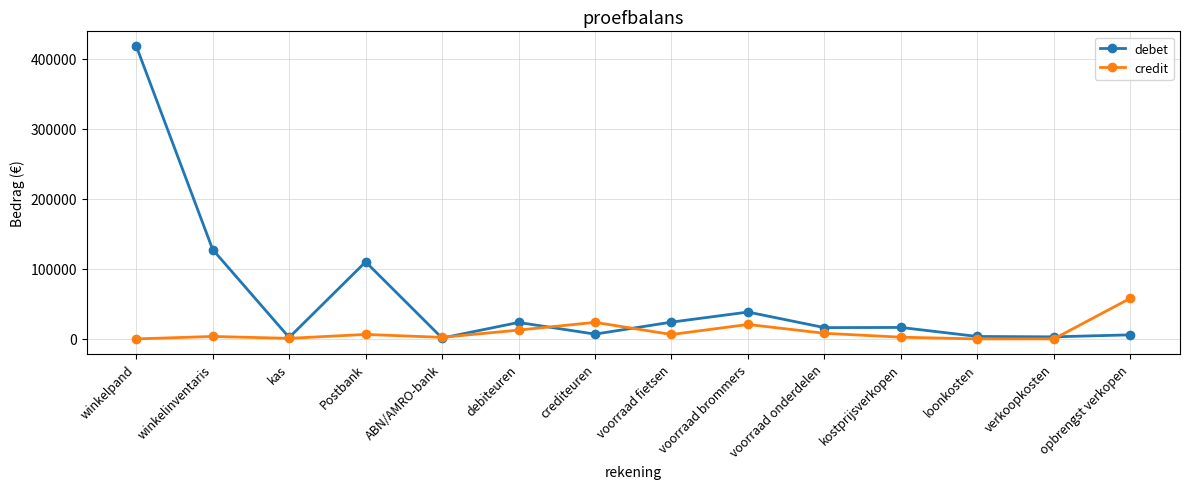

Rank the series by their average value, from lowest to highest.

credit, debet